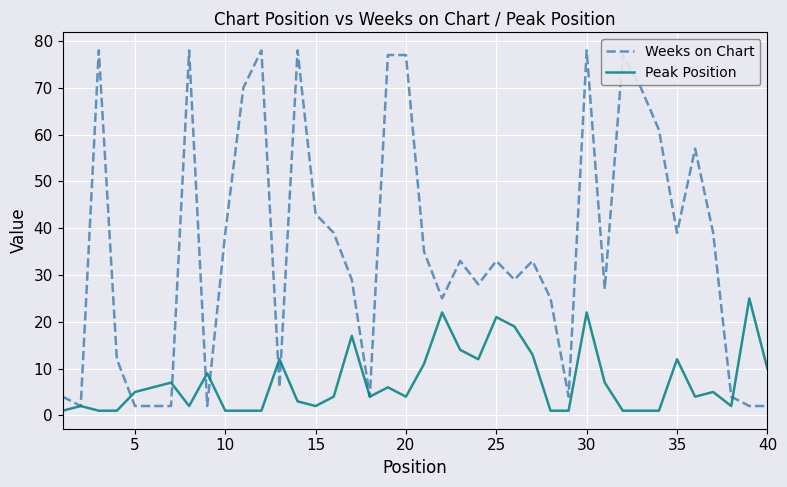

Rank the series by their average value, from lowest to highest.

Peak Position, Weeks on Chart